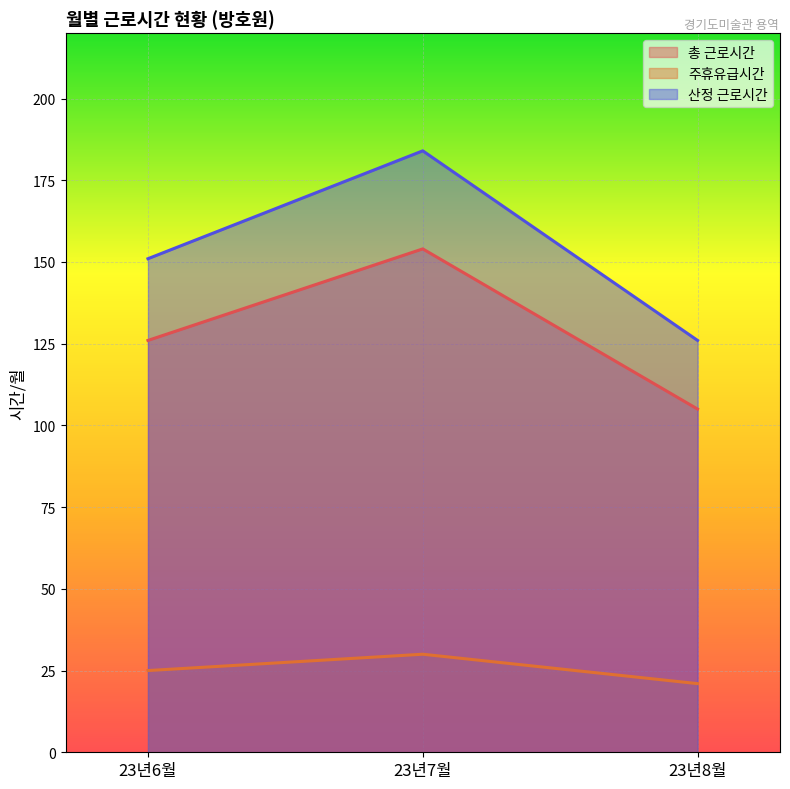

What is the label of the 1st point from the left?

23년6월